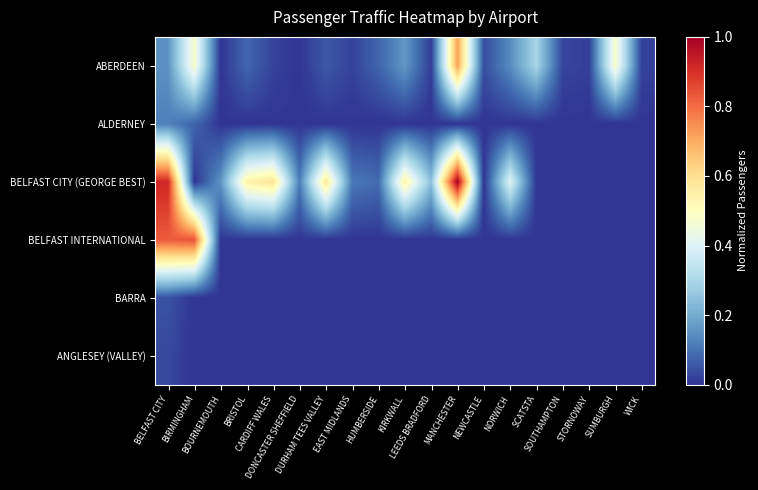

How many data points does each series have?

19